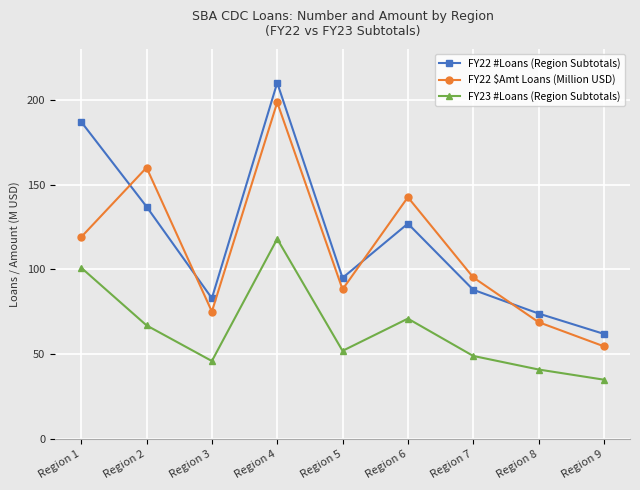

What is the difference between the FY22 $Amt Loans (Million USD) values at Region 8 and Region 3?

6.2